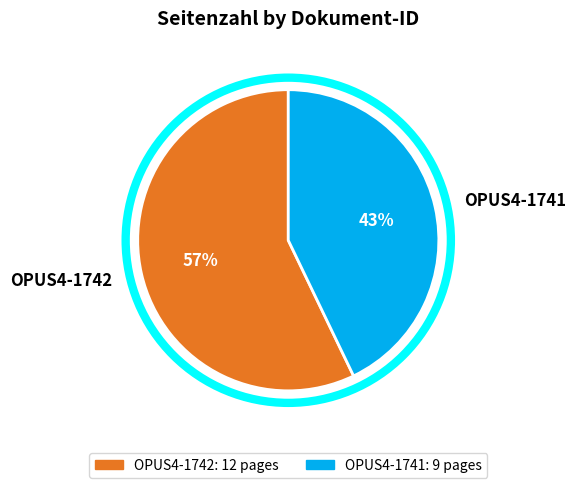

To the nearest percent, what is the difference between the OPUS4-1741 and OPUS4-1742 slice percentages?

14%